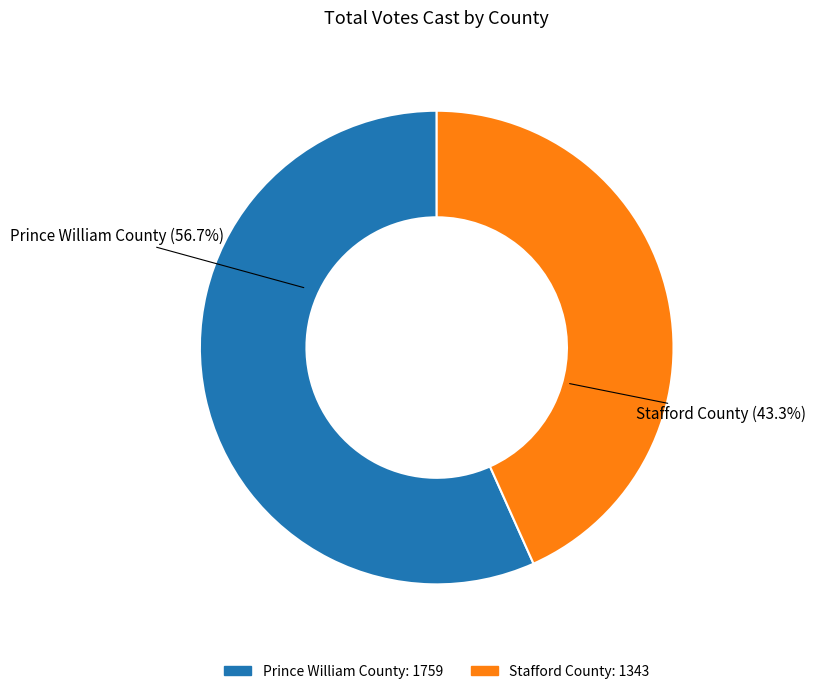

Which category has the smallest portion of the pie?

Stafford County